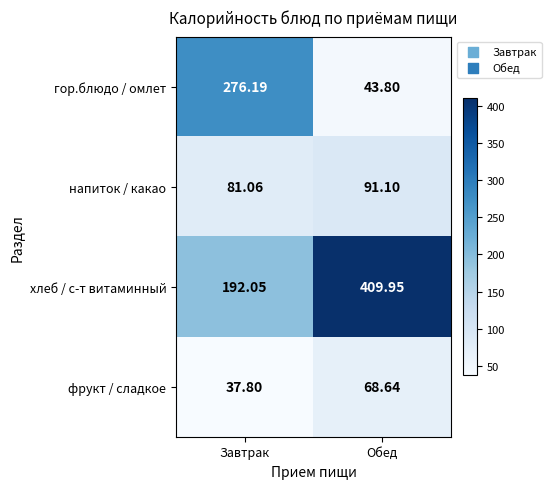

Which series changed the most between Завтрак and Обед?

гор.блюдо / омлет